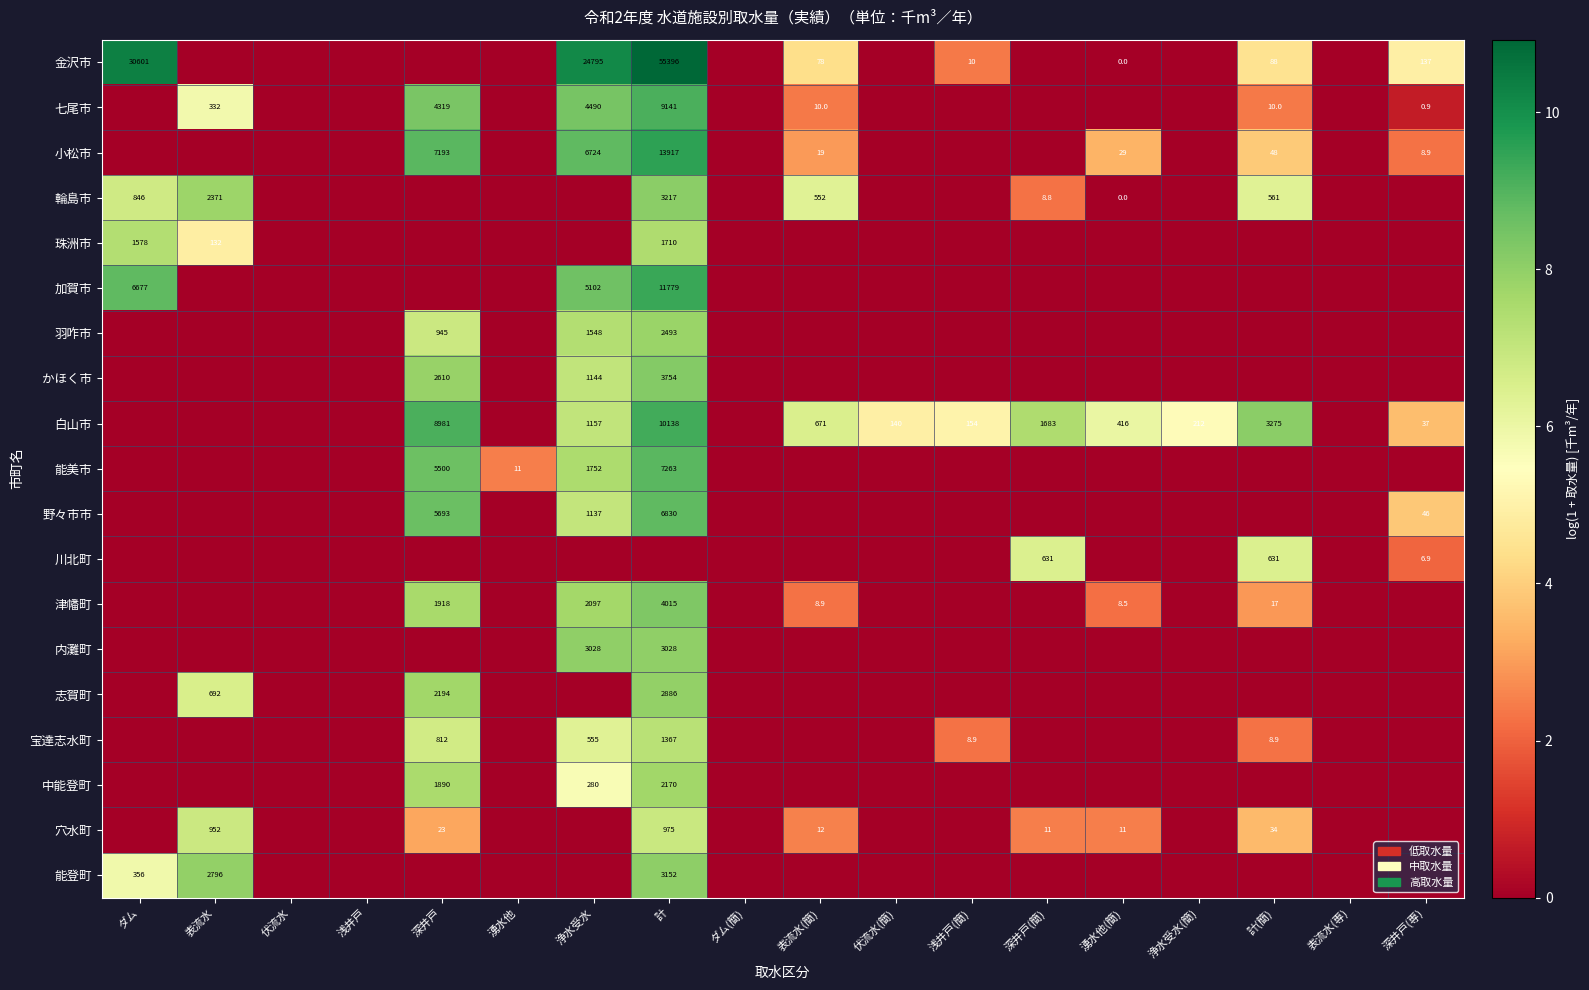

At how many categories does at least one series exceed 5?

11